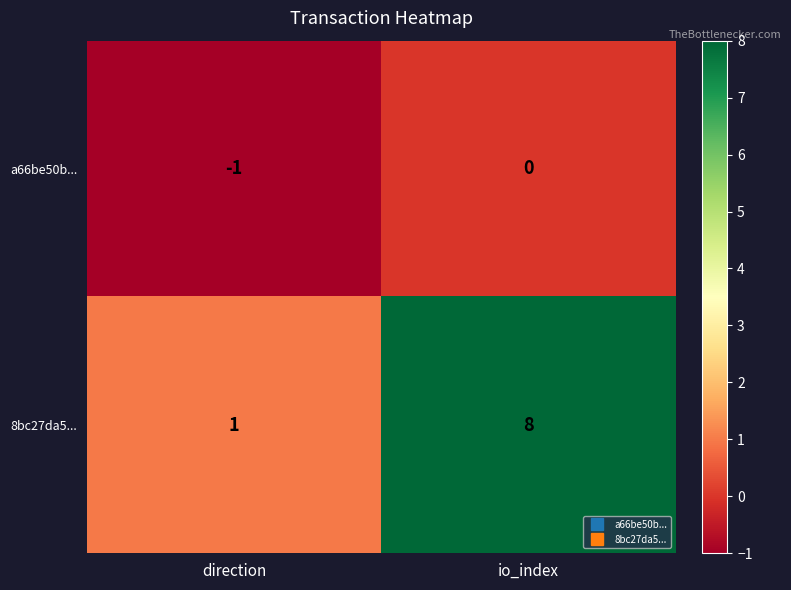

Reading right to left, what are all the values shown in this chart?

a66be50b...: io_index=0	direction=-1
8bc27da5...: io_index=8	direction=1